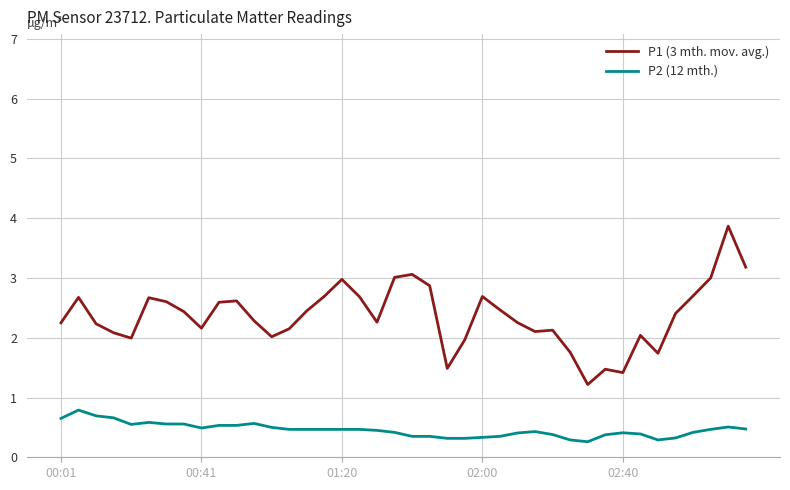

What is the average value of the P1 (3 mth. mov. avg.) series?

2.4